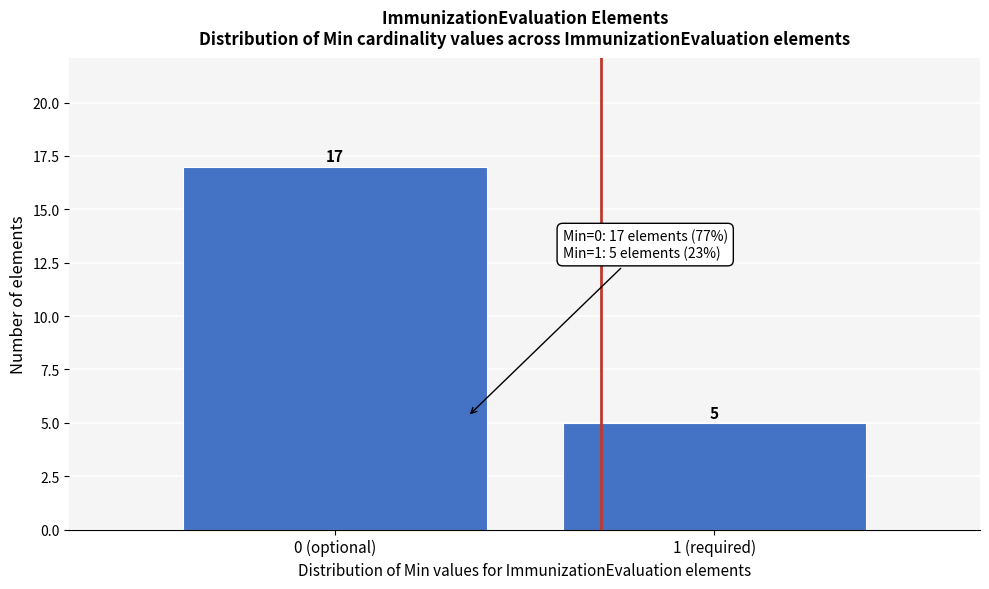

Reading left to right, what are all the values shown in this chart?

17	5